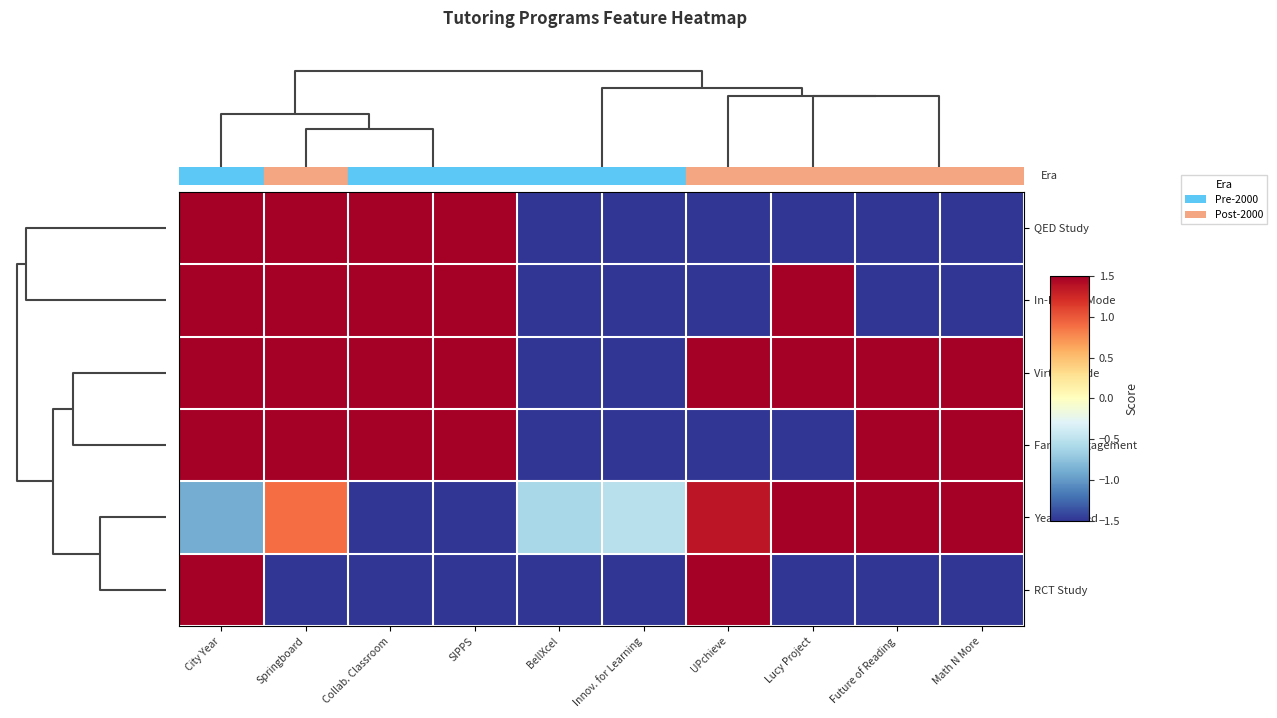

Reading left to right, list all the values displayed in this chart.

QED Study: City Year=1.5	Springboard=1.5	Collab. Classroom=1.5	SIPPS=1.5	BellXcel=-1.5	Innov. for Learning=-1.5	UPchieve=-1.5	Lucy Project=-1.5	Future of Reading=-1.5	Math N More=-1.5
In-Person Mode: City Year=1.5	Springboard=1.5	Collab. Classroom=1.5	SIPPS=1.5	BellXcel=-1.5	Innov. for Learning=-1.5	UPchieve=-1.5	Lucy Project=1.5	Future of Reading=-1.5	Math N More=-1.5
Virtual Mode: City Year=1.5	Springboard=1.5	Collab. Classroom=1.5	SIPPS=1.5	BellXcel=-1.5	Innov. for Learning=-1.5	UPchieve=1.5	Lucy Project=1.5	Future of Reading=1.5	Math N More=1.5
Family Engagement: City Year=1.5	Springboard=1.5	Collab. Classroom=1.5	SIPPS=1.5	BellXcel=-1.5	Innov. for Learning=-1.5	UPchieve=-1.5	Lucy Project=-1.5	Future of Reading=1.5	Math N More=1.5
Year Started: City Year=-0.9	Springboard=0.9	Collab. Classroom=-1.5	SIPPS=-1.5	BellXcel=-0.6	Innov. for Learning=-0.5	UPchieve=1.3	Lucy Project=1.5	Future of Reading=1.5	Math N More=1.5
RCT Study: City Year=1.5	Springboard=-1.5	Collab. Classroom=-1.5	SIPPS=-1.5	BellXcel=-1.5	Innov. for Learning=-1.5	UPchieve=1.5	Lucy Project=-1.5	Future of Reading=-1.5	Math N More=-1.5